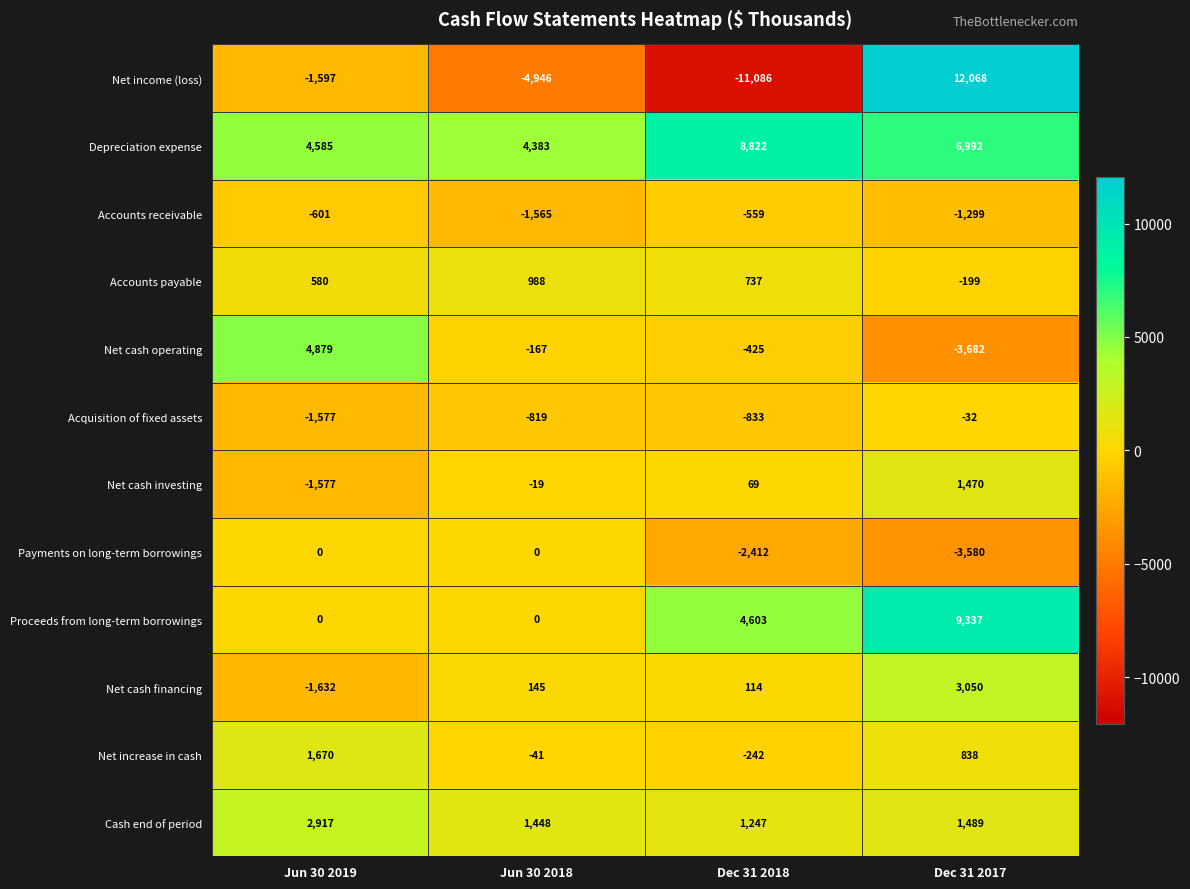

Which series has the widest spread of values?

Net income (loss)